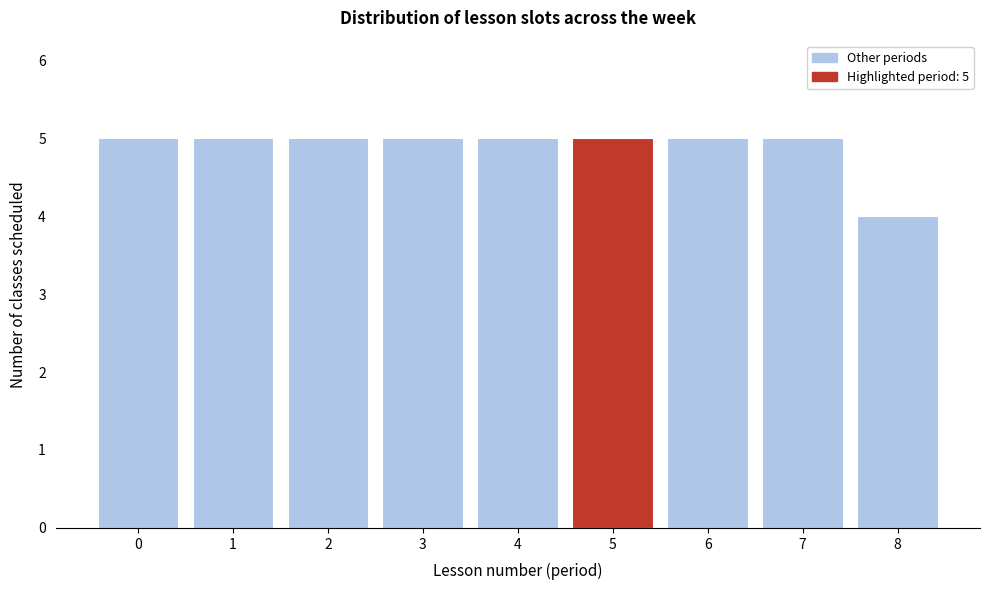

Reading right to left, what are all the values shown in this chart?

4	5	5	5	5	5	5	5	5